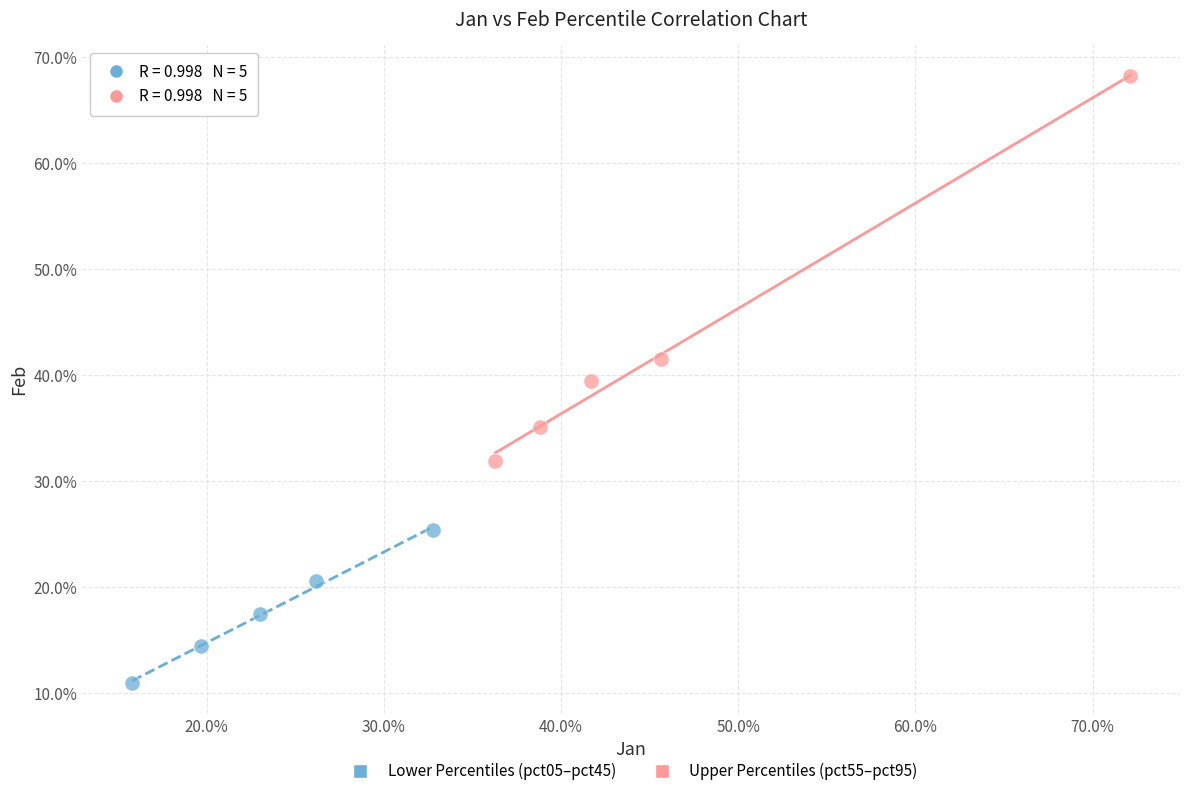

What are all the series names shown in the legend?

Lower Percentiles (pct05–pct45), Upper Percentiles (pct55–pct95)